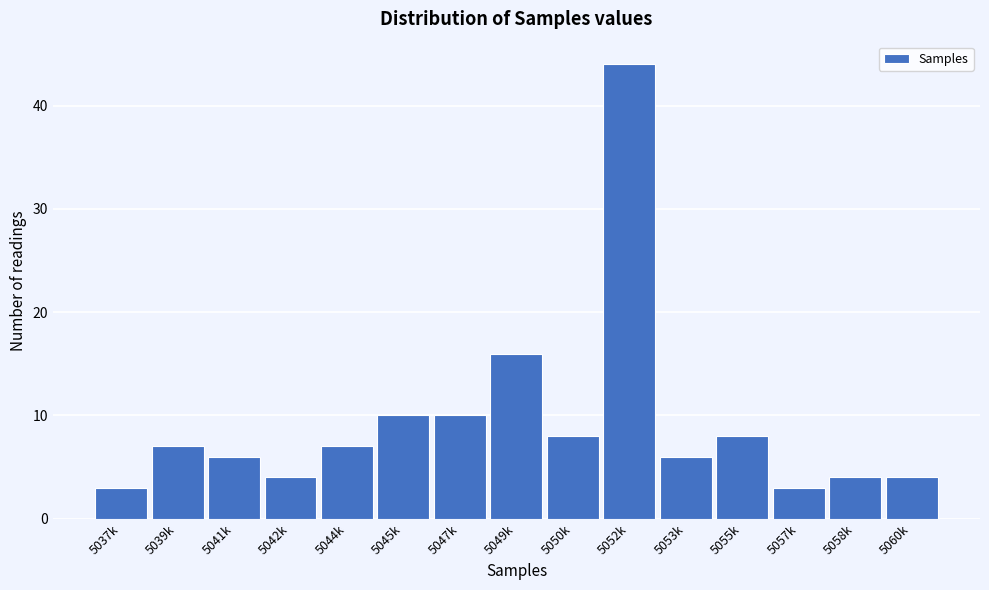

Reading right to left, list all the values displayed in this chart.

5060k=4	5058k=4	5057k=3	5055k=8	5053k=6	5052k=44	5050k=8	5049k=16	5047k=10	5045k=10	5044k=7	5042k=4	5041k=6	5039k=7	5037k=3